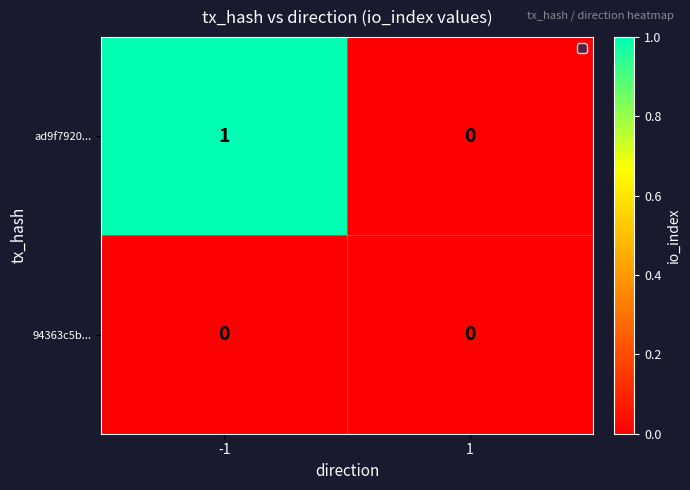

What is the difference between the highest and lowest values at -1?

1